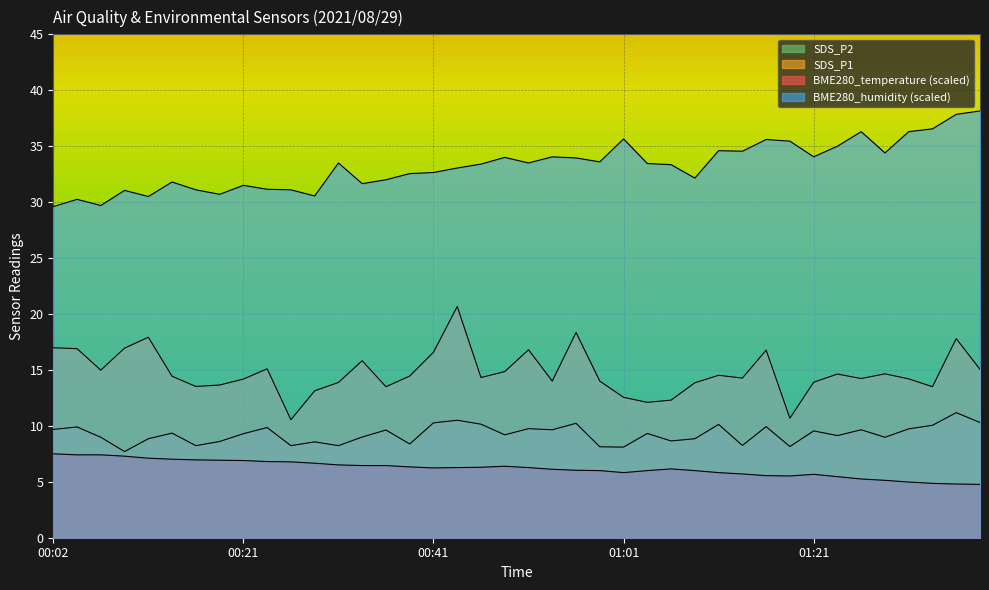

What is the difference between the second highest and minimum values in the BME280_temperature series?

2.6